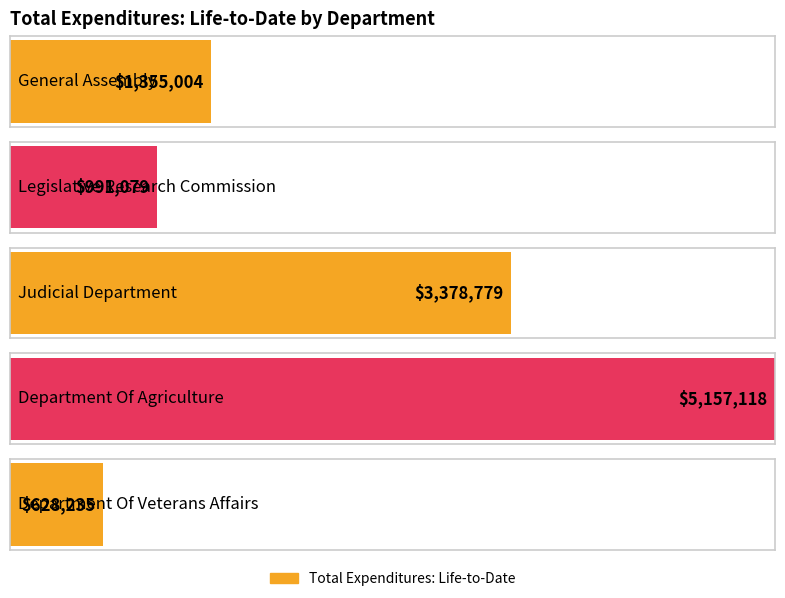

What is the value of the 1st bar from the left?

1355003.8